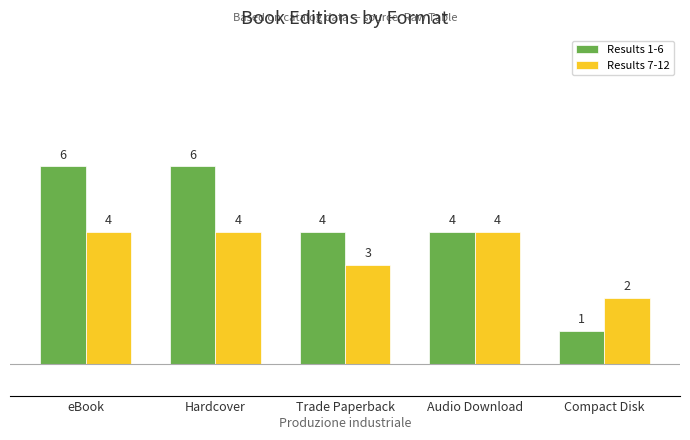

Reading left to right, extract all data points from this chart.

Results 1-6: 6	6	4	4	1
Results 7-12: 4	4	3	4	2